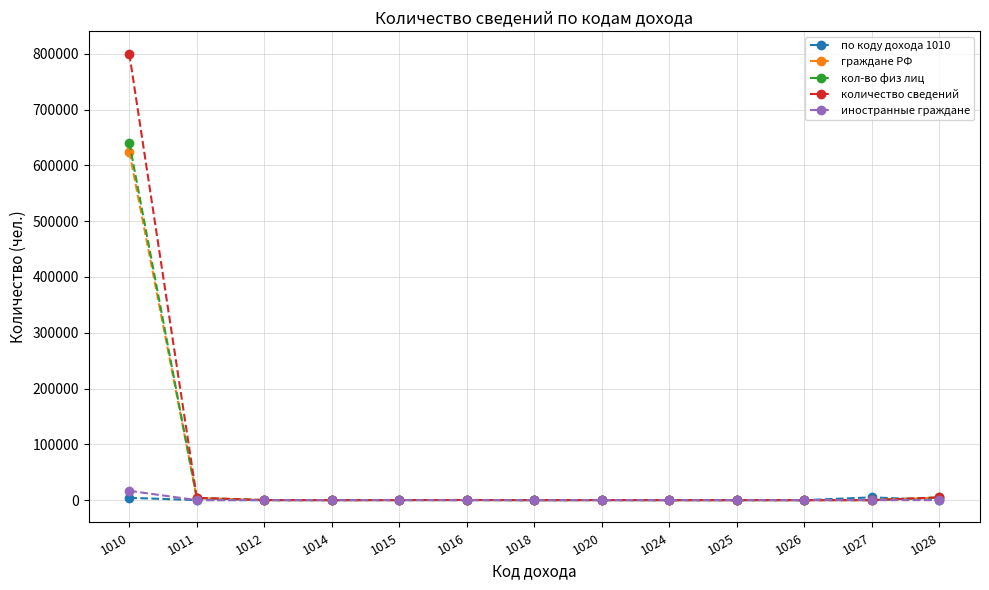

Which series has the largest range (max minus min)?

количество сведений